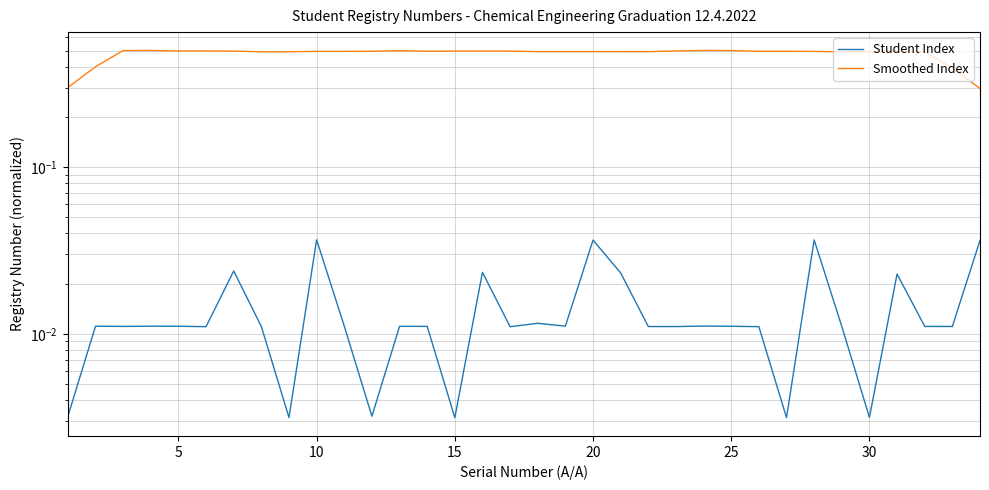

True or false: Student Index and Smoothed Index cross at least once.

False